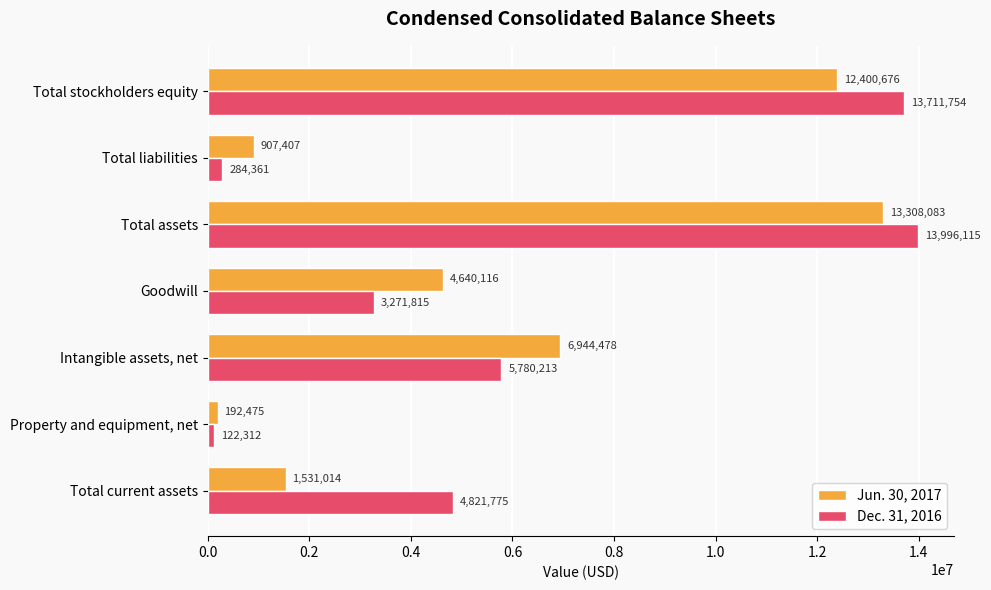

Where is Jun. 30, 2017 nearest to the value 6750279?

Intangible assets, net